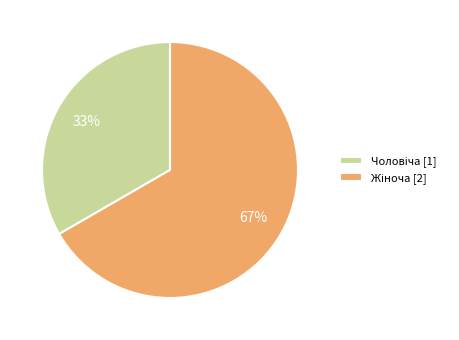

Is there any slice that represents more than half of the pie?

Yes